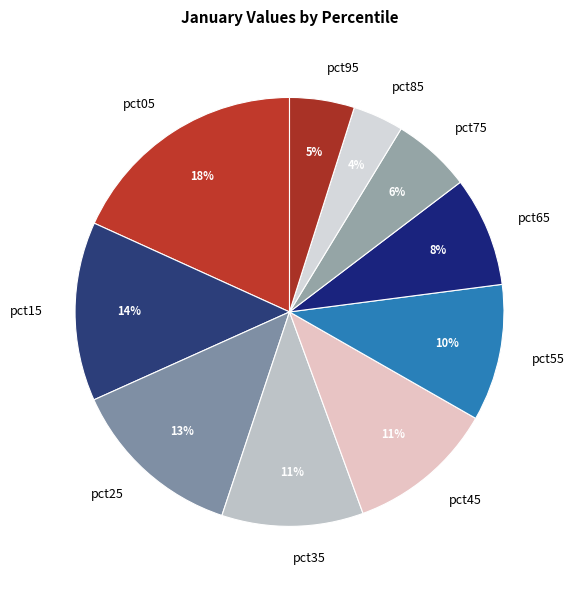

How many segments does this pie chart have?

10